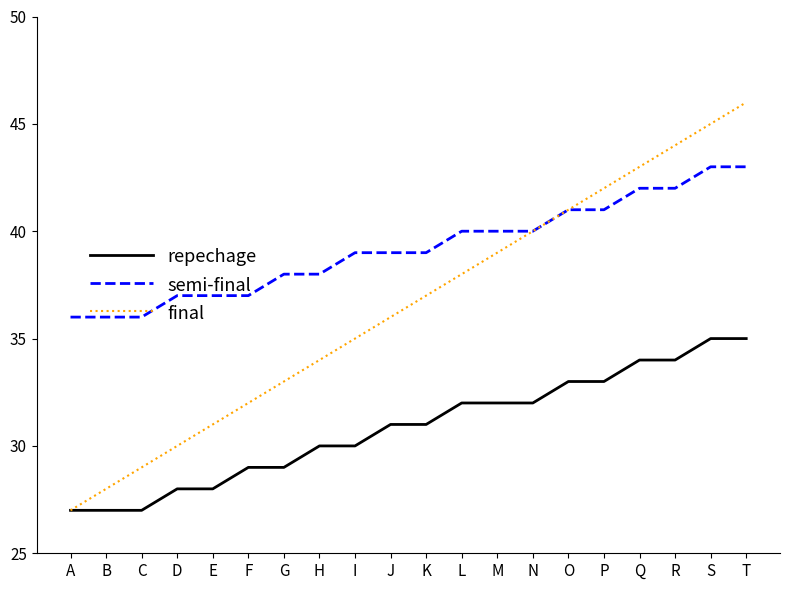

The final series shows 30 at D. True or false?

True